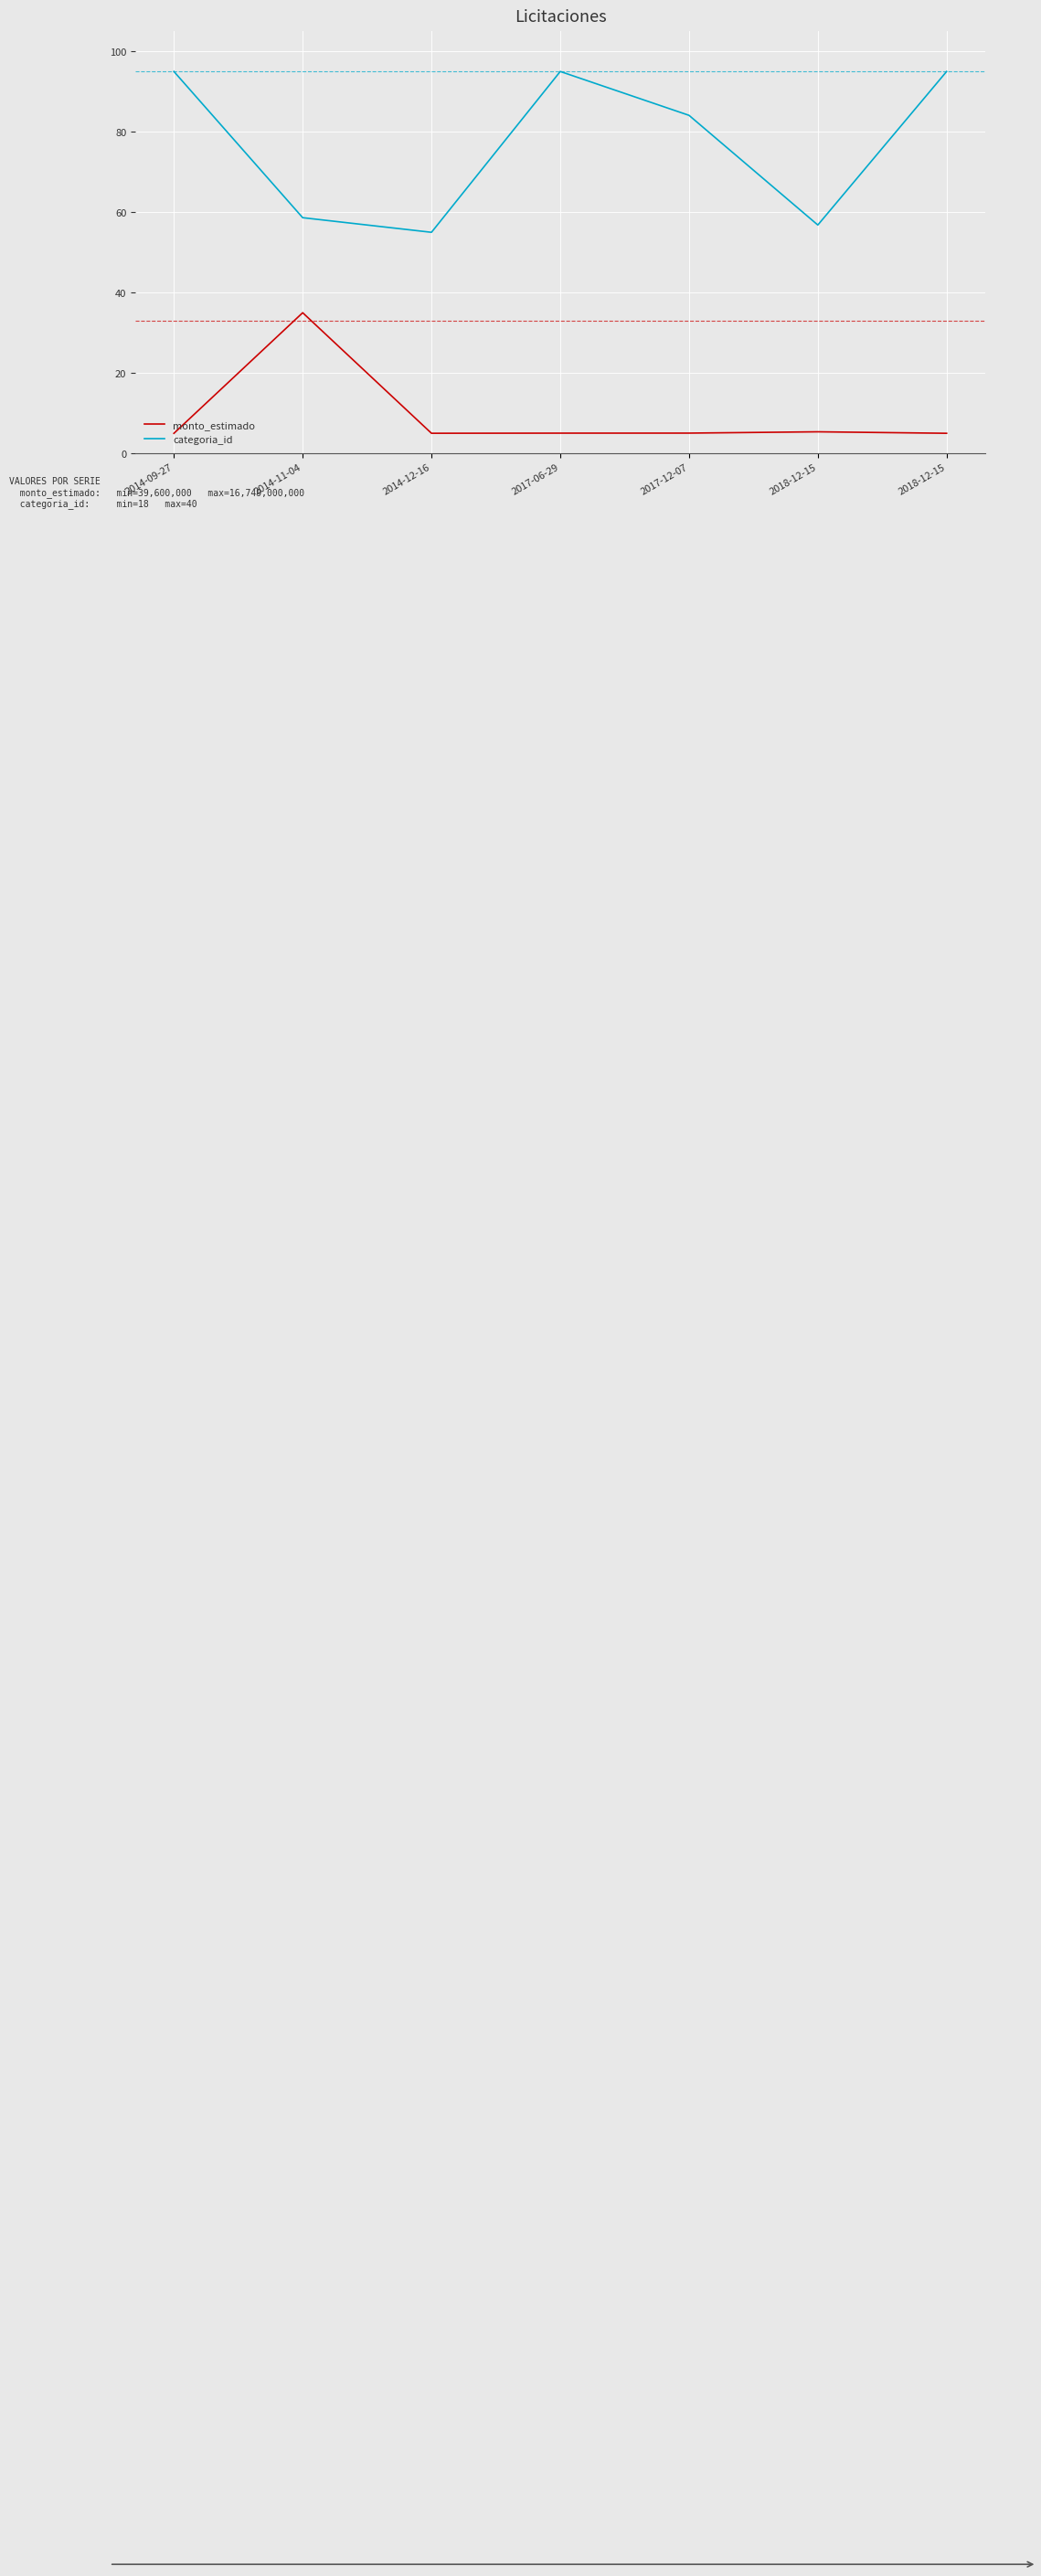

True or false: monto_estimado has a value of 5.0 at 2017-06-29.

True